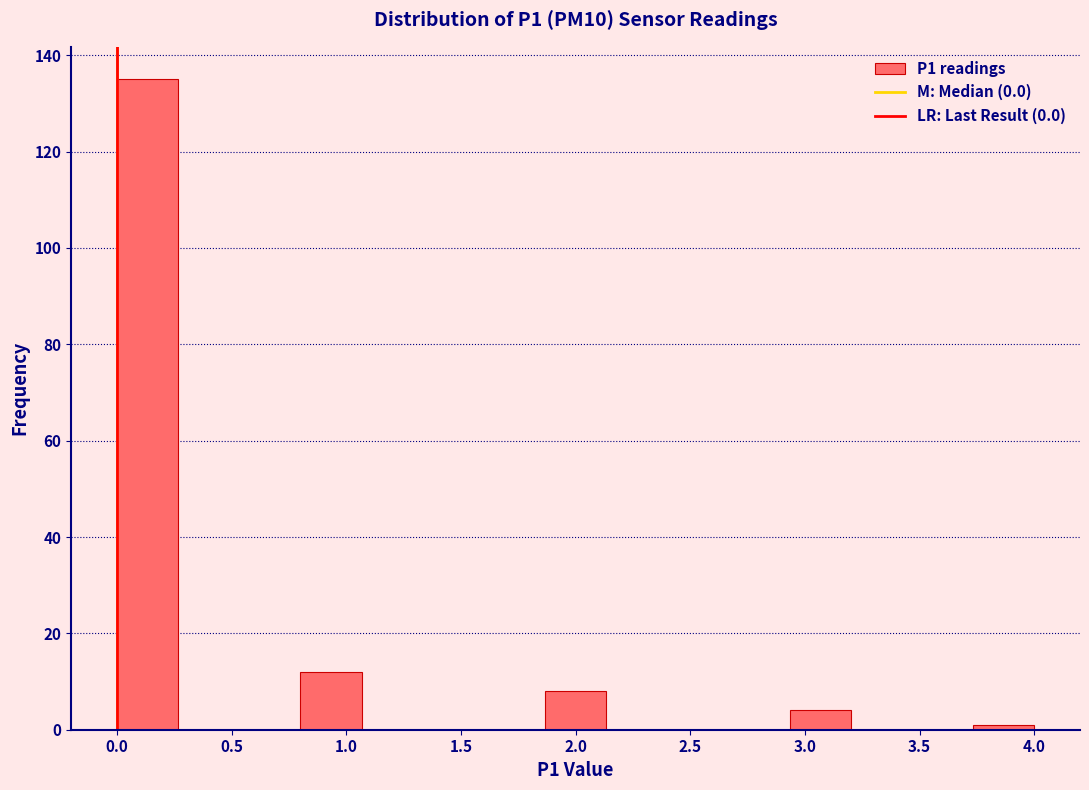

Reading left to right, transcribe this chart: for each bar, give the range it covers on the x-axis and its height. Neither the bar edges nor the heights are printed on the chart, so give them approximately, as read against the axes.

0.00 to 0.25: 136
0.25 to 0.55: 0
0.55 to 0.80: 0
0.80 to 1.05: 12
1.05 to 1.35: 0
1.35 to 1.60: 0
1.60 to 1.85: 0
1.85 to 2.15: 8
2.15 to 2.40: 0
2.40 to 2.65: 0
2.65 to 2.95: 0
2.95 to 3.20: 4
3.20 to 3.45: 0
3.45 to 3.75: 0
3.75 to 4.00: under 2